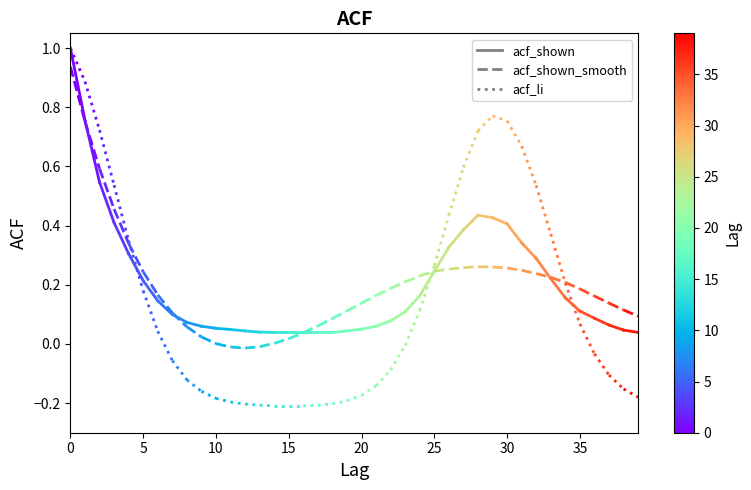

What is the greatest value displayed?

1.0